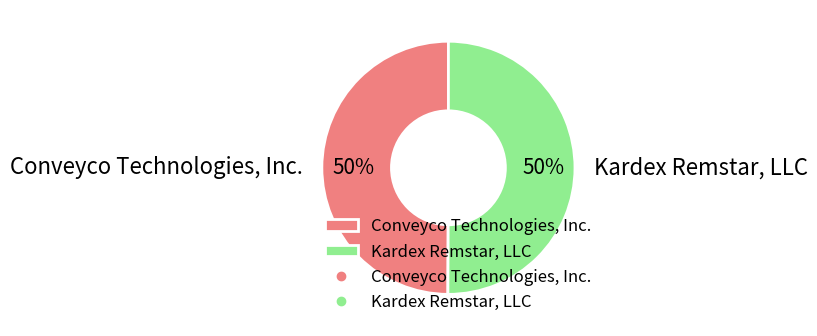

Is the sum of Conveyco Technologies, Inc. and Kardex Remstar, LLC greater than half?

Yes